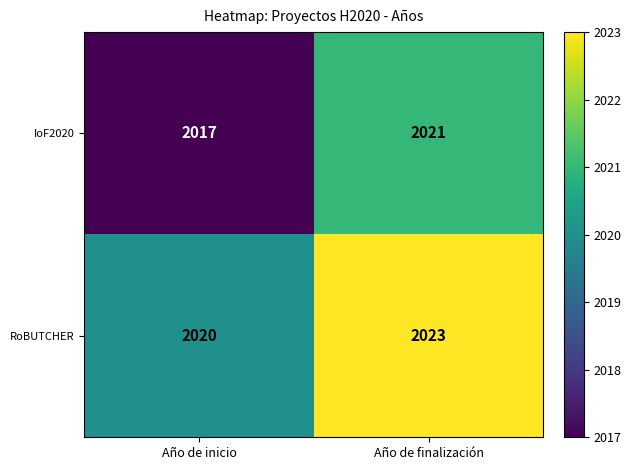

List the series in order of their peak value, highest first.

RoBUTCHER, IoF2020